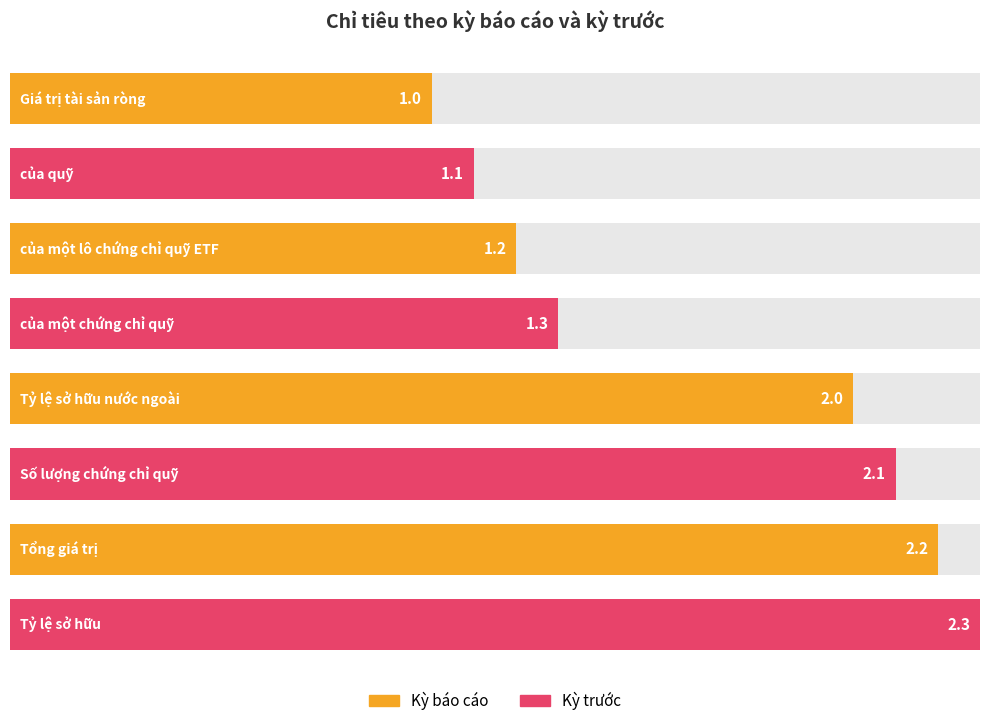

What is the label of the 6th bar from the right?

của một lô chứng chỉ quỹ ETF